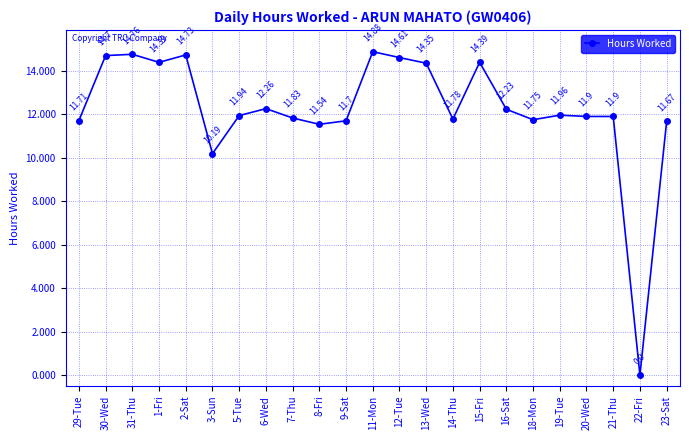

What is the difference between the second highest and minimum values?

14.8